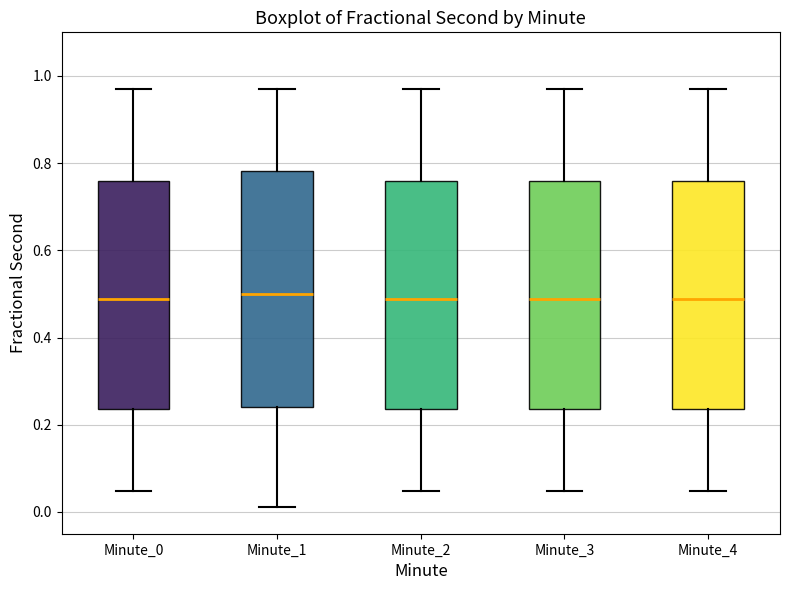

Reading left to right, transcribe this box plot: for each box, give where its median line is, the range the box spans, and where its two whiskers end, as read against the y-axis. The values are not printed on the chart, so give them approximately, as read against the axis.

Minute_0: median 0.48, box 0.24 to 0.76, whiskers 0.04 to 0.96
Minute_1: median 0.50, box 0.24 to 0.78, whiskers 0.02 to 0.96
Minute_2: median 0.48, box 0.24 to 0.76, whiskers 0.04 to 0.96
Minute_3: median 0.48, box 0.24 to 0.76, whiskers 0.04 to 0.96
Minute_4: median 0.48, box 0.24 to 0.76, whiskers 0.04 to 0.96